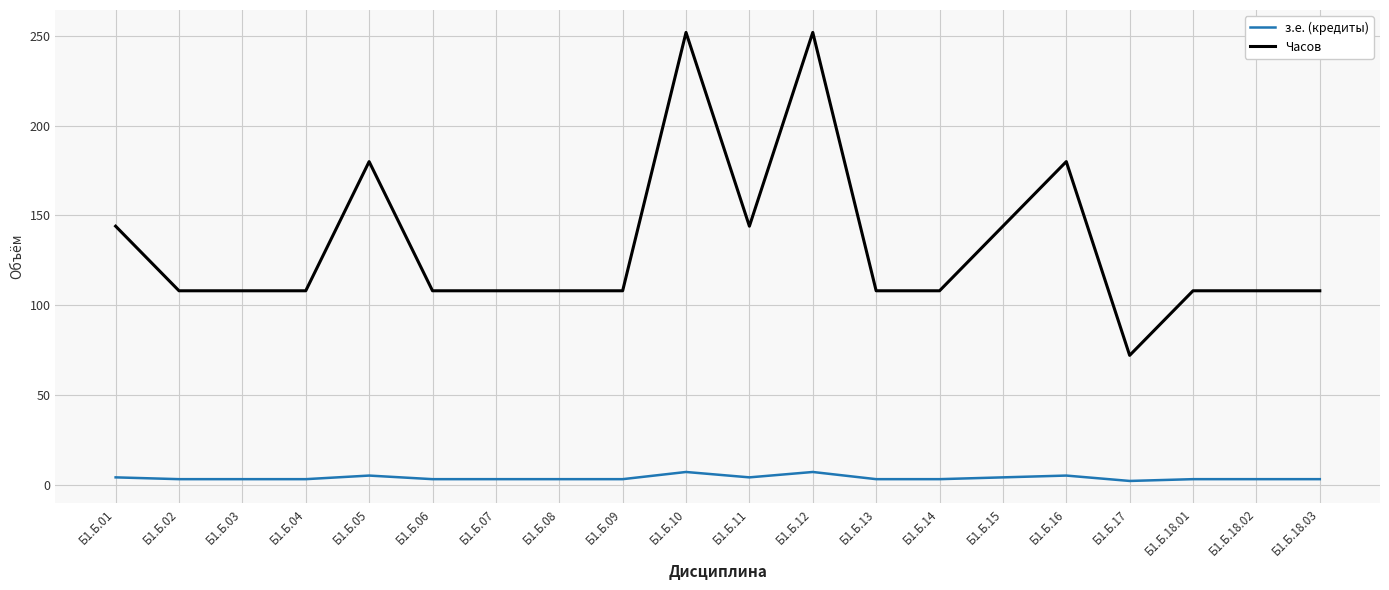

Rank the series by their average value, from lowest to highest.

з.е. (кредиты), Часов